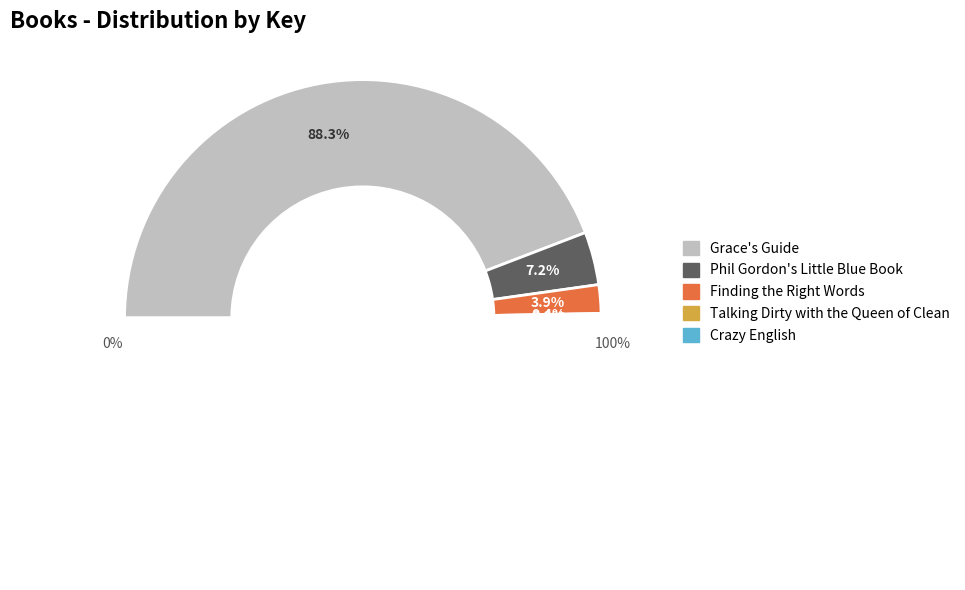

Does Phil Gordon's Little Blue Book represent more than half of the total?

No